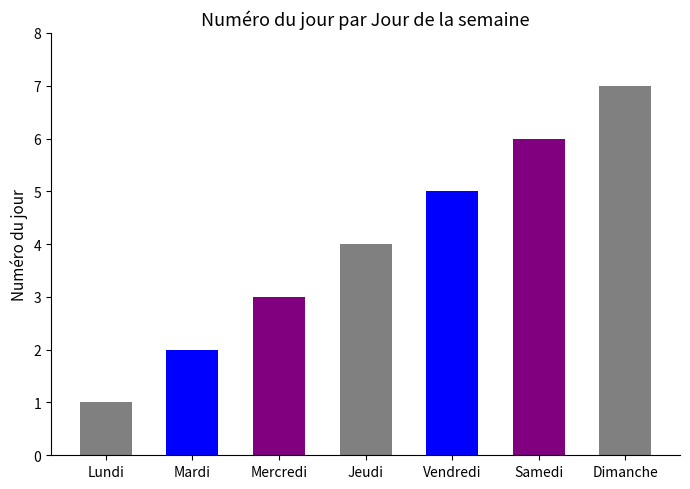

Which label corresponds to the smallest value in the chart?

Lundi